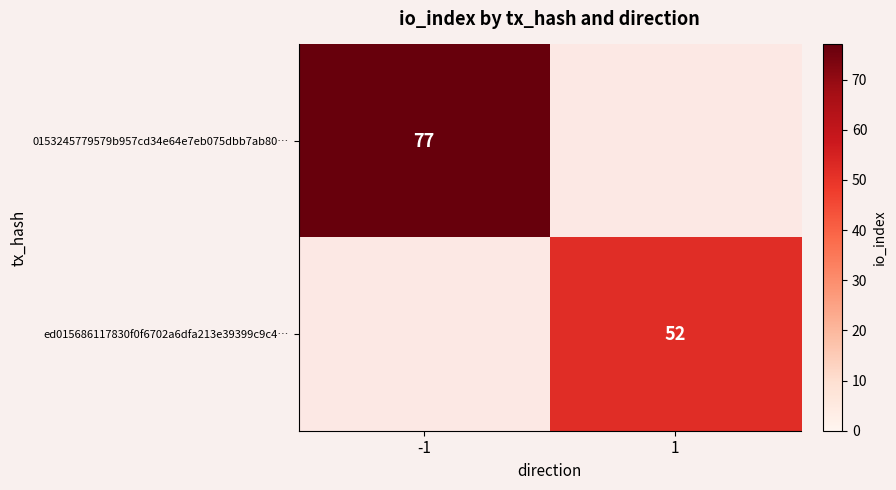

True or false: 0153245779579b957cd34e64e7eb075dbb7ab80… has a value of 77 at -1.

True